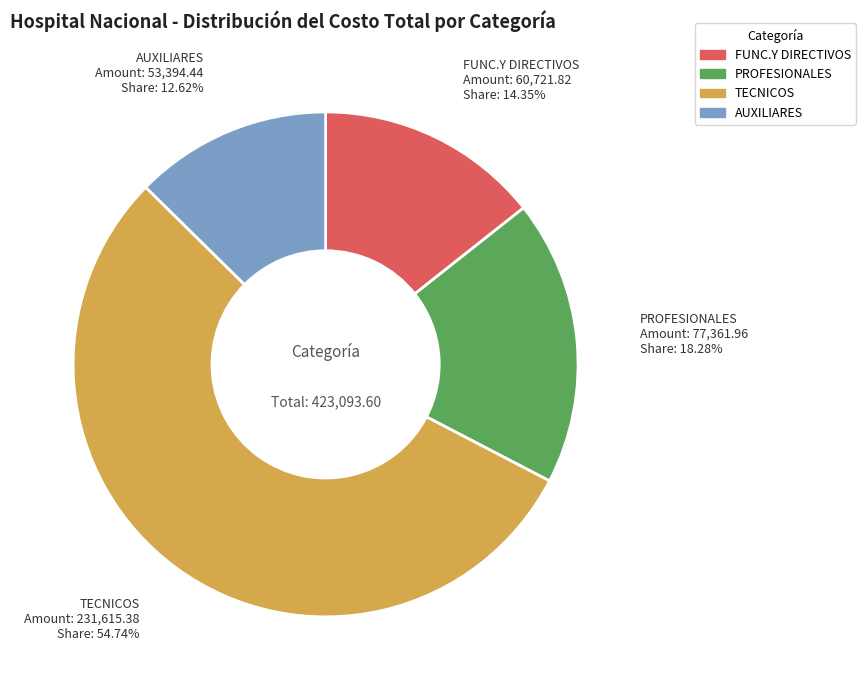

What percentage is the PROFESIONALES slice, to the nearest percent?

18%